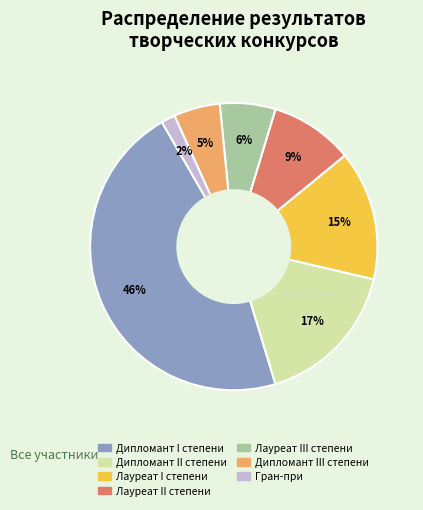

True or false: Дипломант II степени accounts for 17% of the total.

True